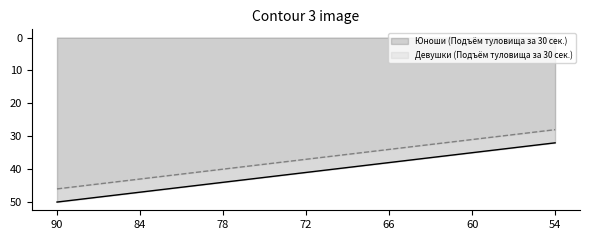

True or false: Девушки (Подъём туловища за 30 сек.) and Юноши (Подъём туловища за 30 сек.) cross at least once.

False